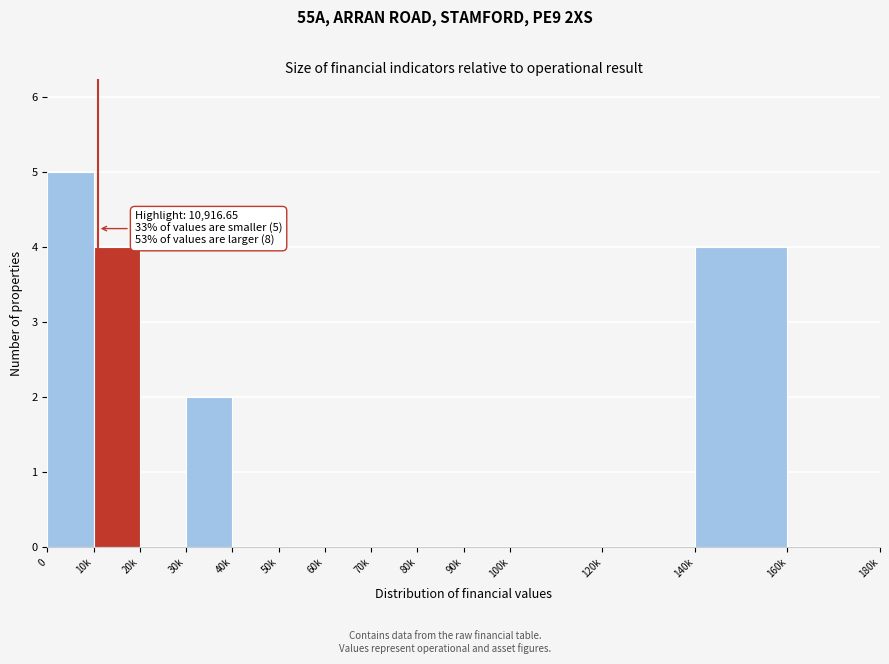

Reading left to right, what are all the values shown in this chart?

0=5	10k=4	20k=0	30k=2	40k=0	50k=0	60k=0	70k=0	80k=0	90k=0	100k=0	120k=0	140k=4	160k=0